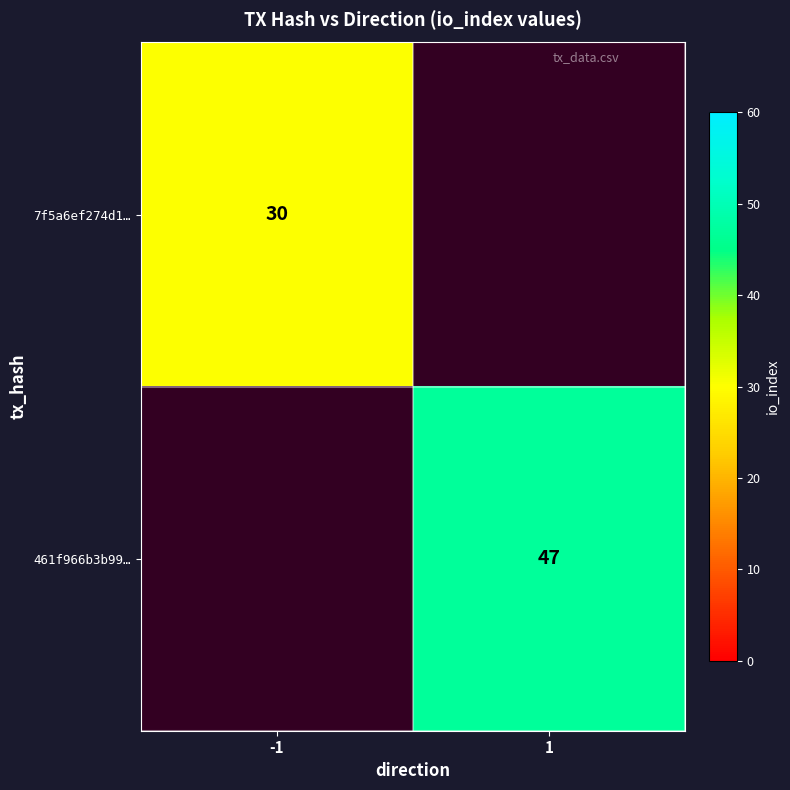

How many categories are shown in the chart?

2